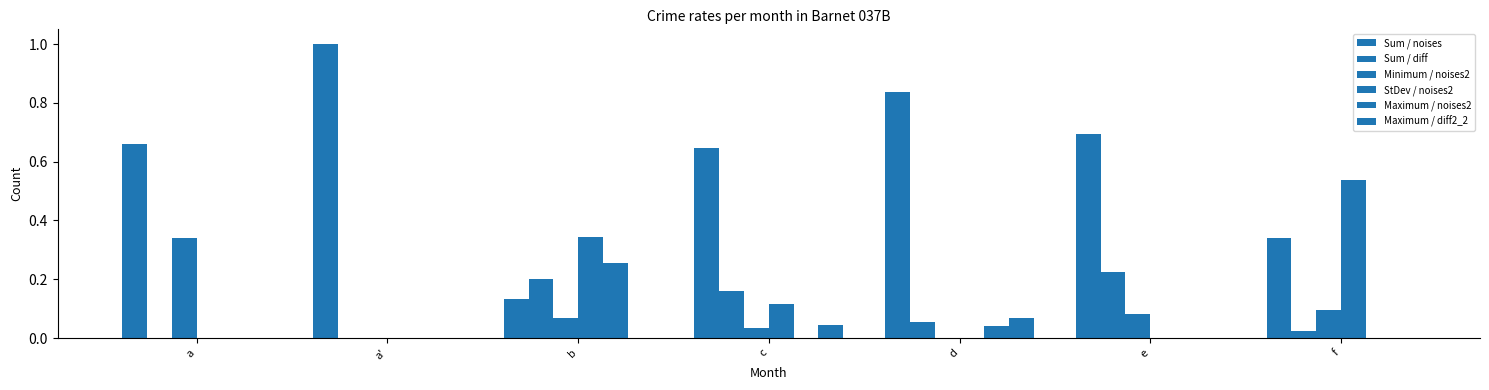

How many distinct data groups are displayed?

6